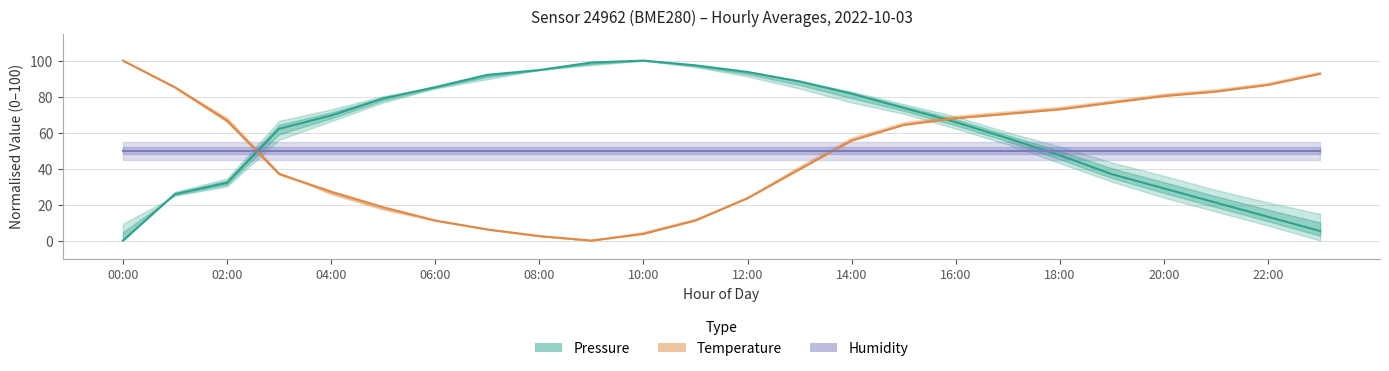

Is it true that Humidity (normalised) equals 27.2 at 16:00?

False